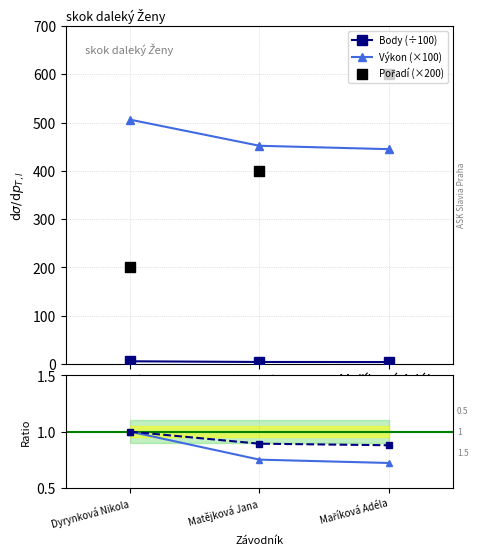

At how many categories does at least one series exceed 177?

3